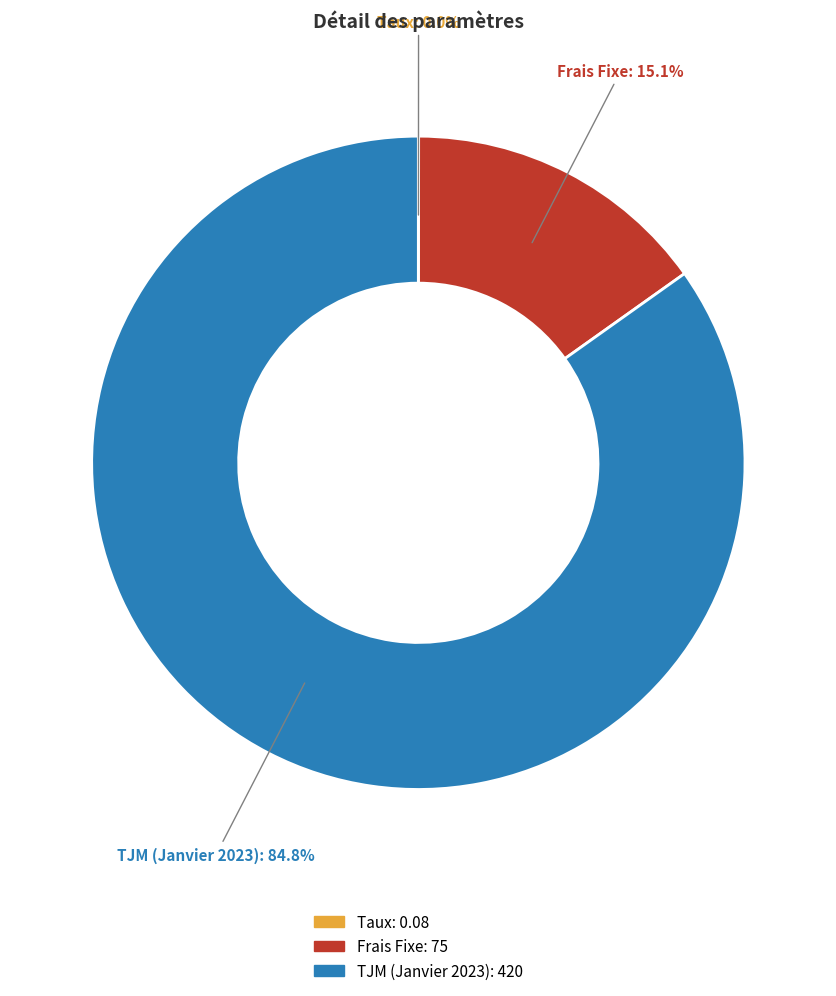

Which slice represents more than half of the pie?

TJM (Janvier 2023)